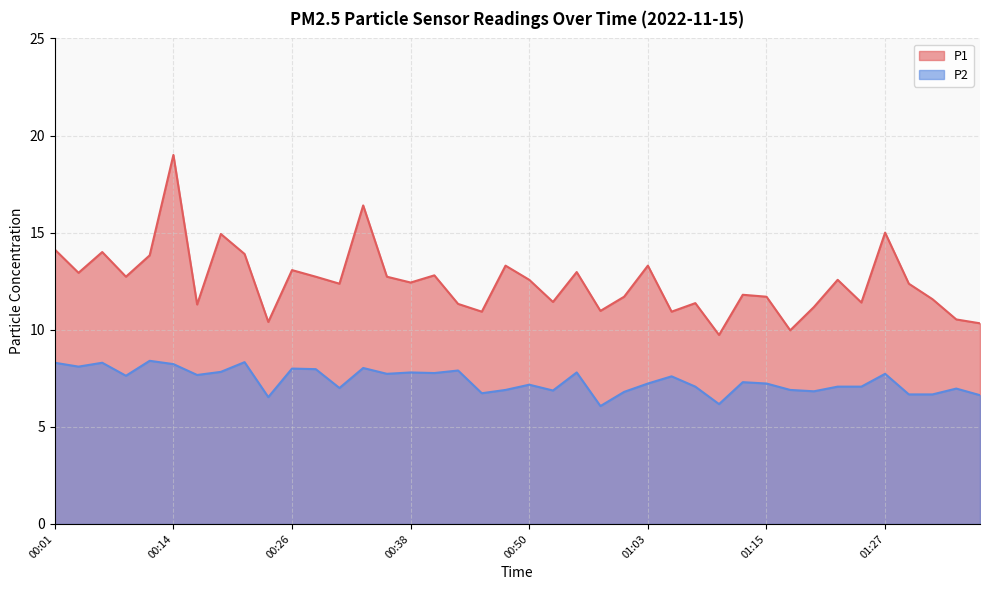

Rank the series by their average value, from lowest to highest.

P2, P1